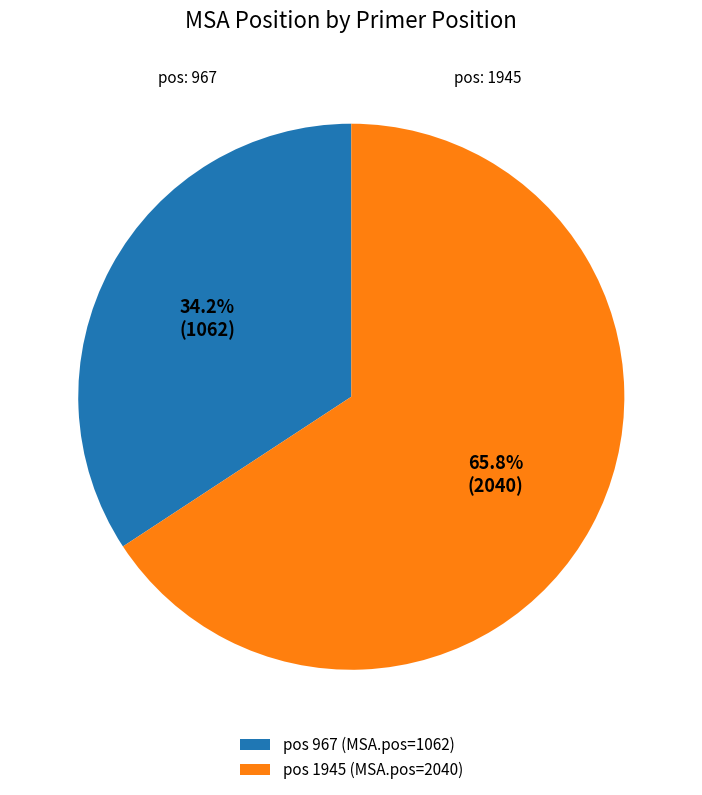

Rank the categories by value from lowest to highest.

pos 967 (MSA.pos=1062), pos 1945 (MSA.pos=2040)